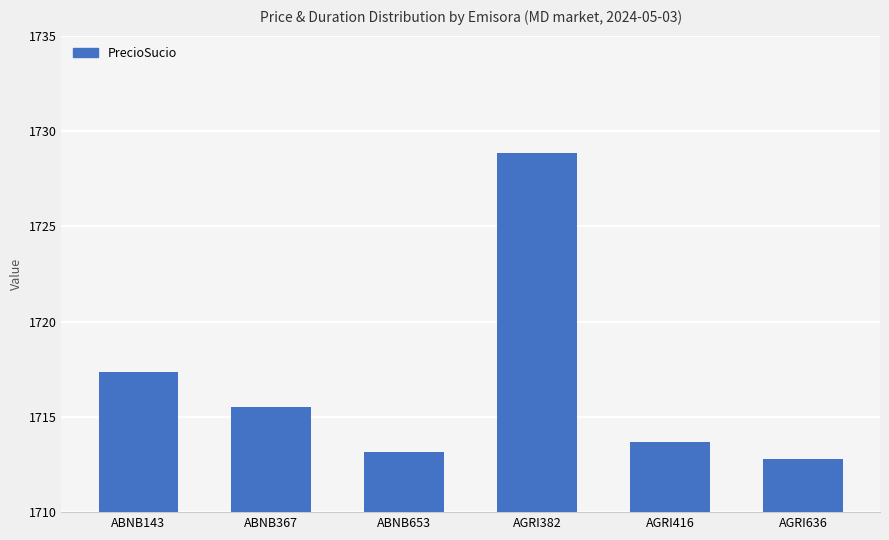

Reading right to left, transcribe all the data shown in this chart.

AGRI636=1712.8	AGRI416=1713.7	AGRI382=1728.8	ABNB653=1713.2	ABNB367=1715.5	ABNB143=1717.3